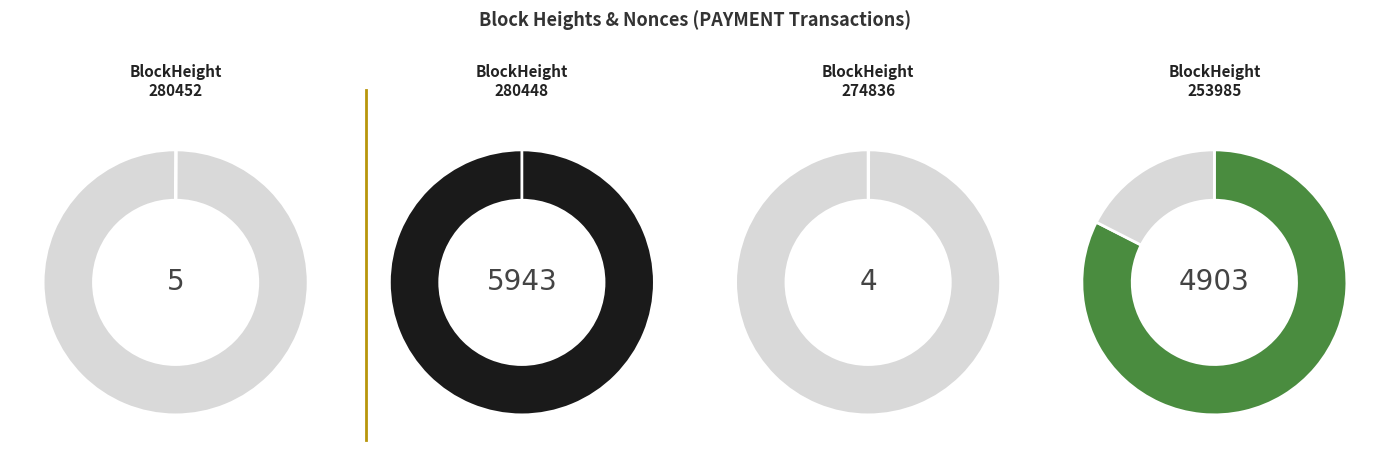

True or false: 248687 accounts for 1% of the total.

False